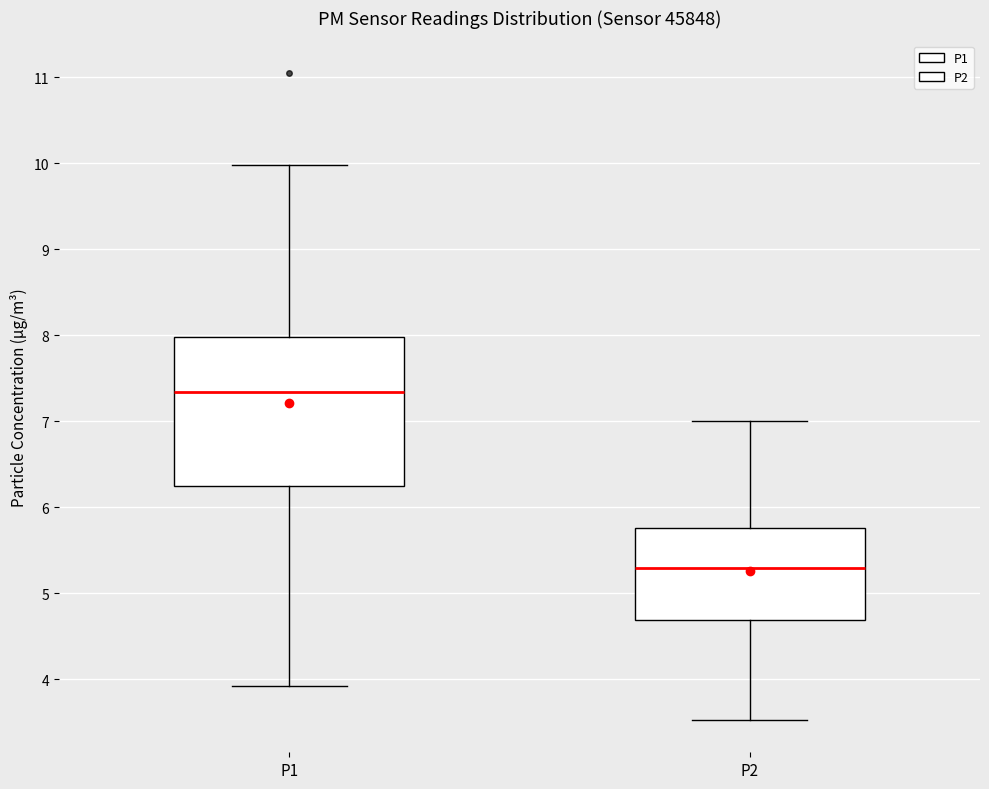

Reading left to right, transcribe this box plot: for each box, give where its median line is, the range the box spans, and where its two whiskers end, as read against the y-axis. The values are not printed on the chart, so give them approximately, as read against the axis.

P1: median 7.3, box 6.2 to 8.0, whiskers 3.9 to 10.0
P2: median 5.3, box 4.7 to 5.8, whiskers 3.5 to 7.0